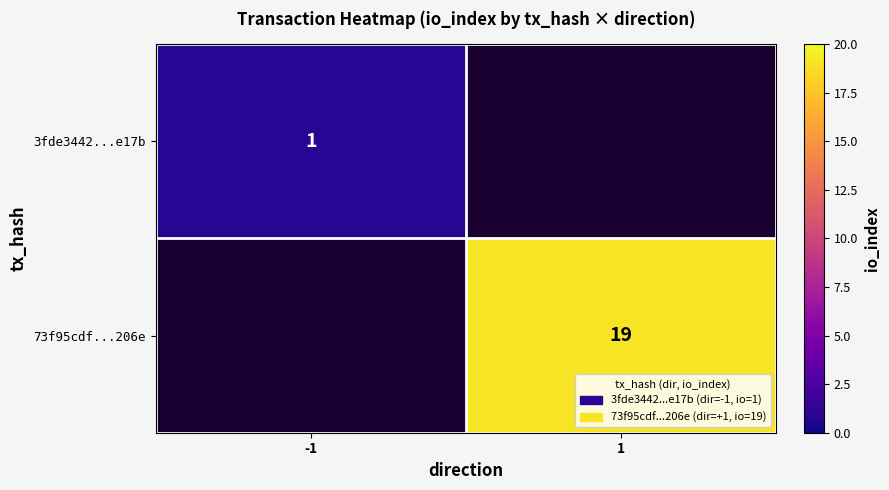

Is the value of 3fde3442...e17b at -1 greater than the value of 73f95cdf...206e at 1?

No